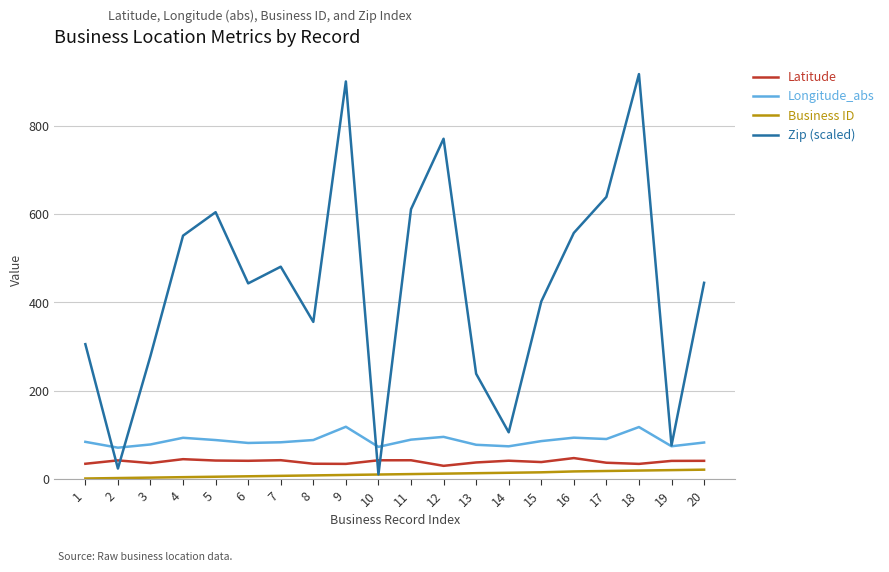

What is the highest value of the Latitude series?

47.3